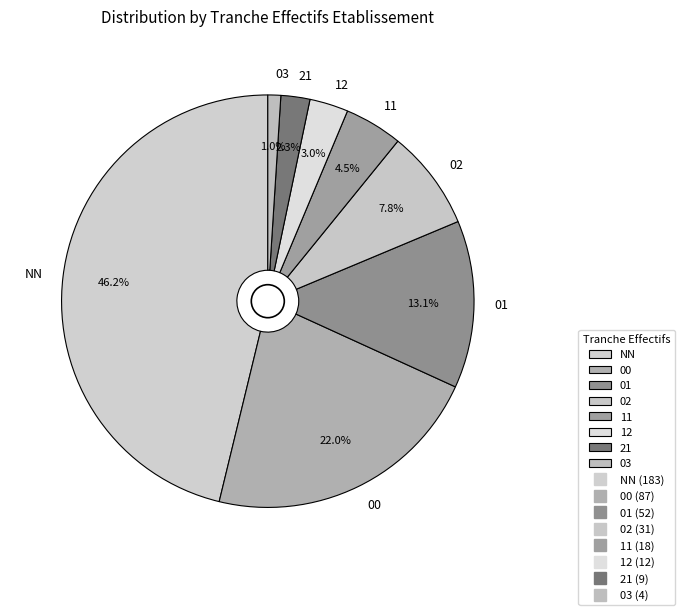

What percentage is the 03 slice, to the nearest percent?

1%